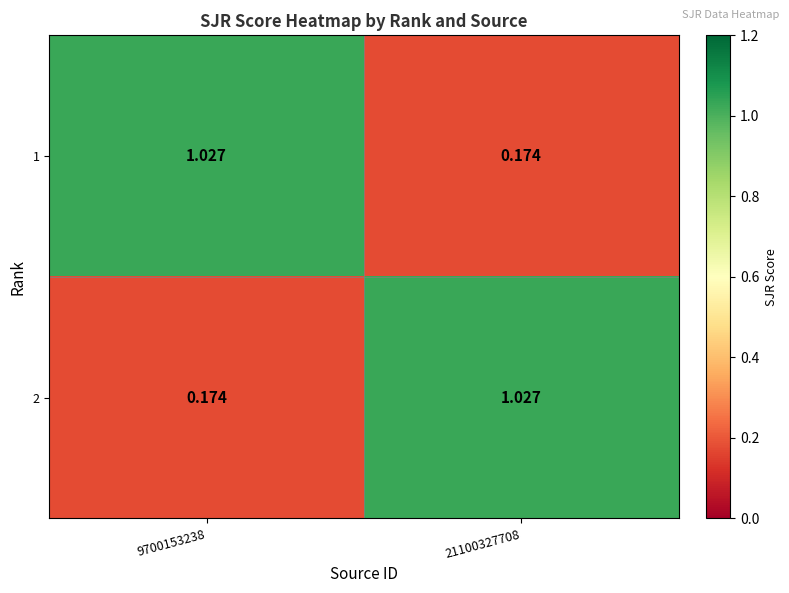

Is the value of 2 at 21100327708 greater than the value of 1 at 21100327708?

Yes